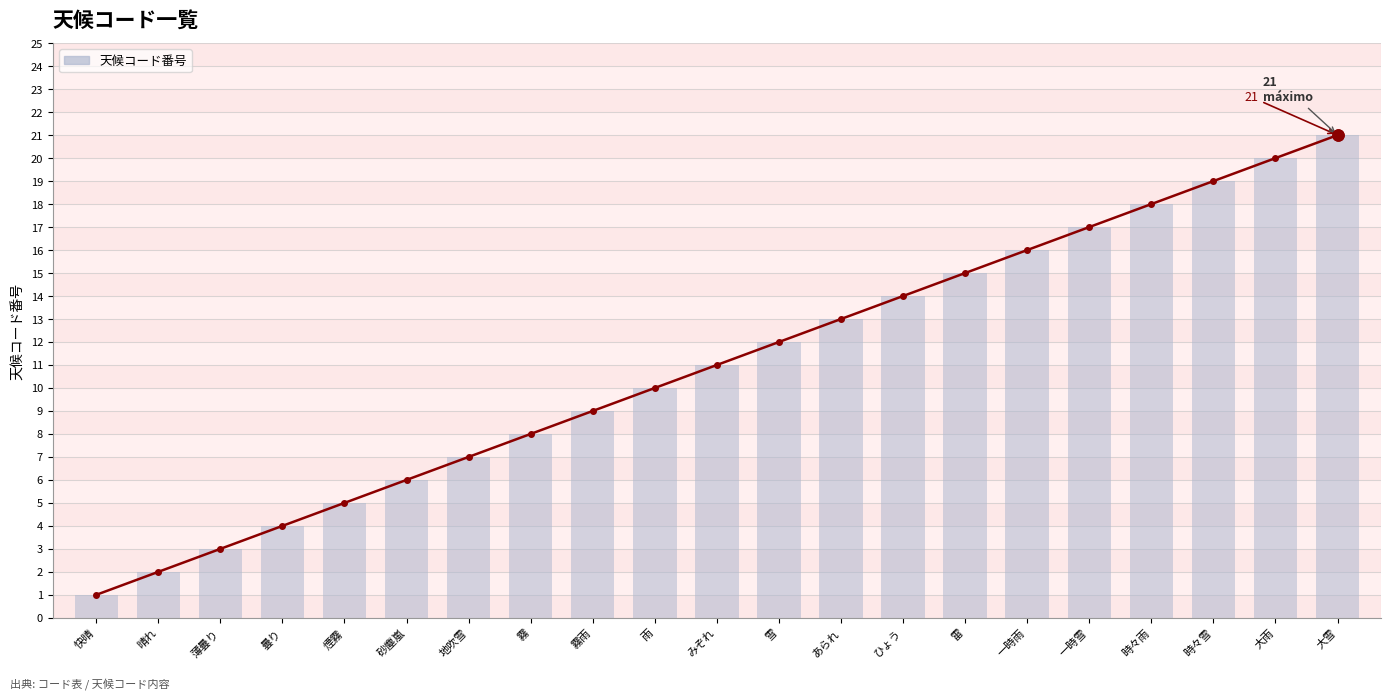

What is the difference between the second highest and minimum values?

19